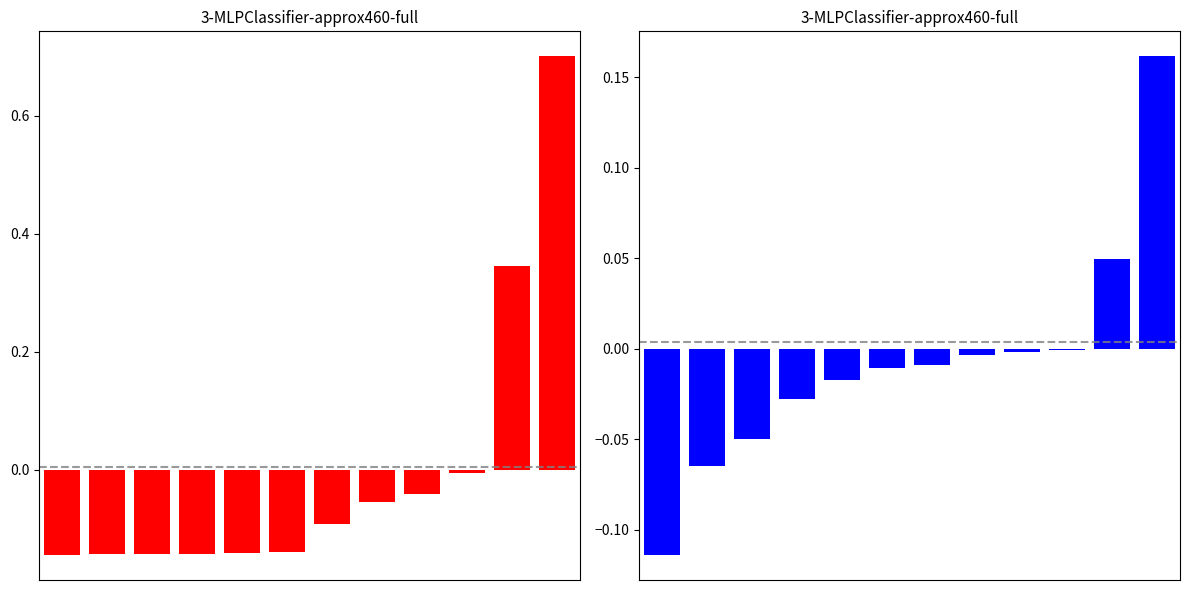

Is it true that Avg Price (red) equals -0.2 at 4?

False